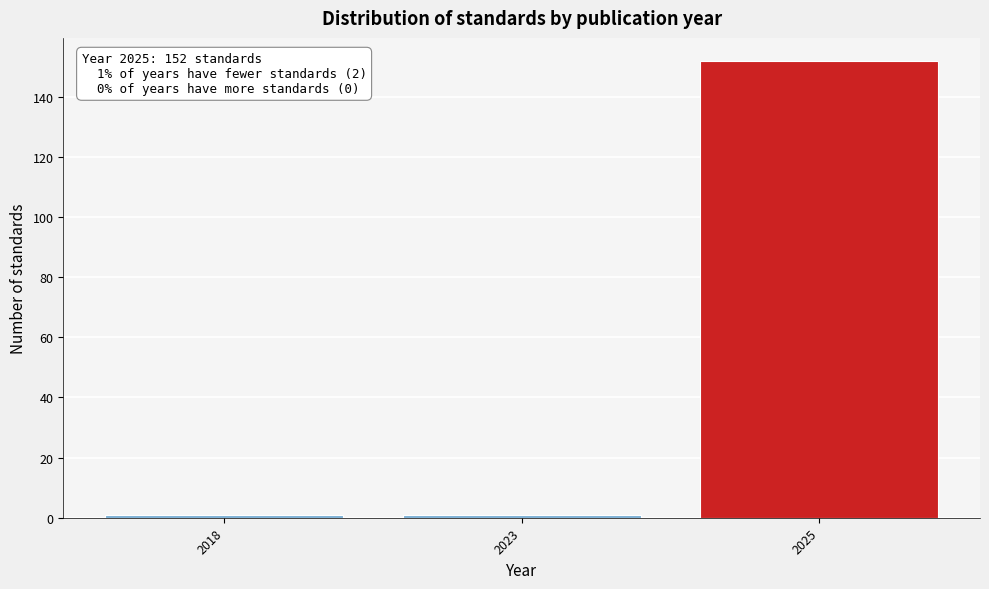

Reading left to right, what are all the values shown in this chart?

2018=1	2023=1	2025=152